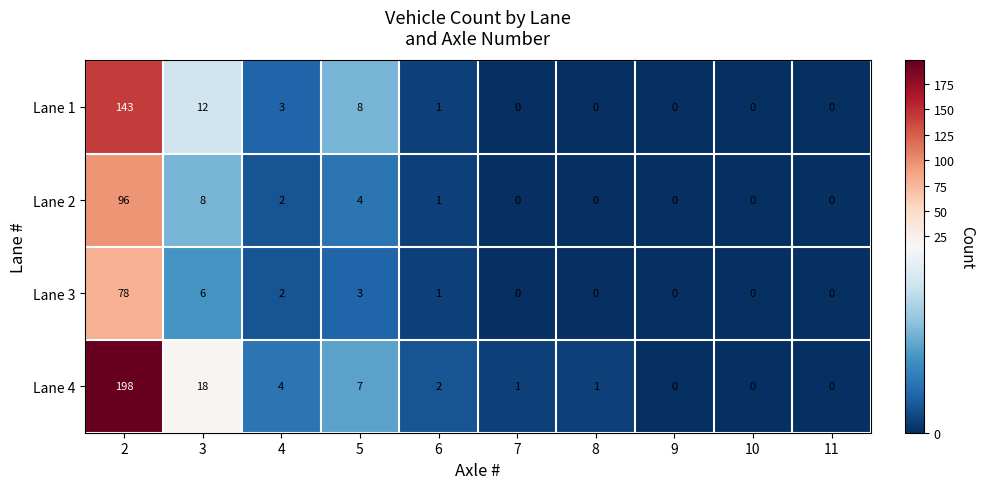

What is the sum of all Lane 4 values?

231